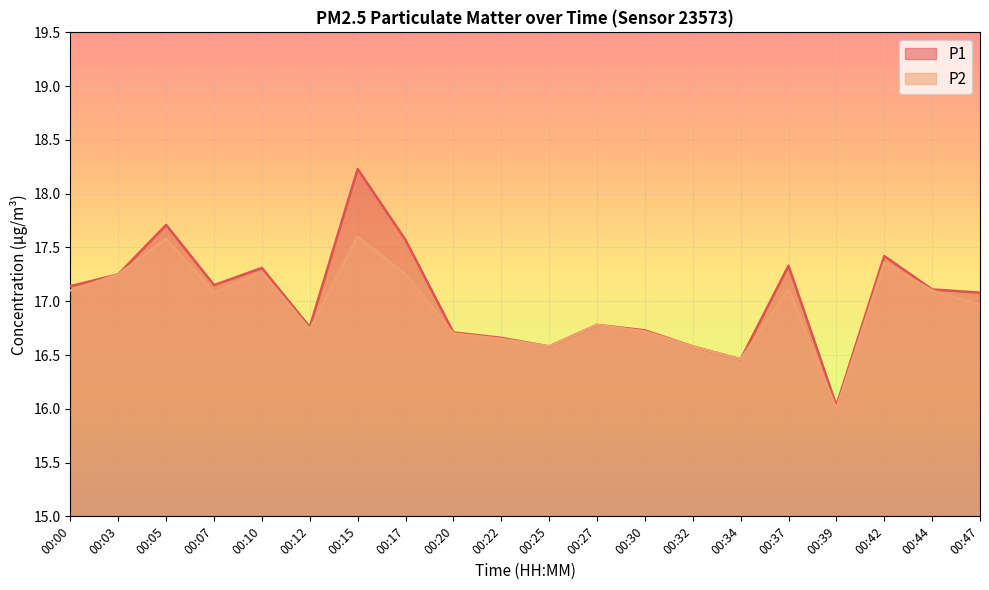

True or false: P1 and P2 intersect in this chart.

False